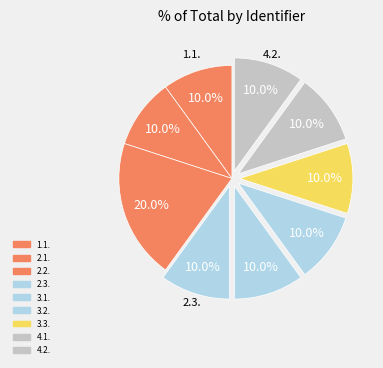

How much of the chart is everything except 4.2.?

90.0%